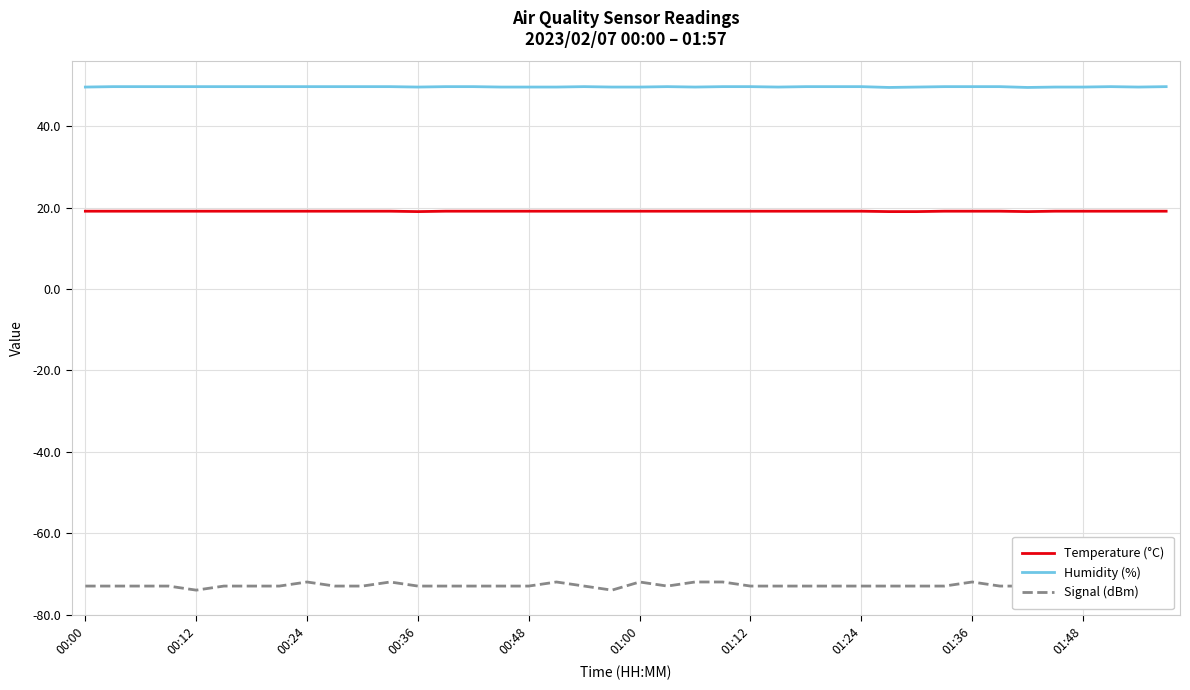

What is the value of the Humidity (%) point at the 14th from the left?

49.7